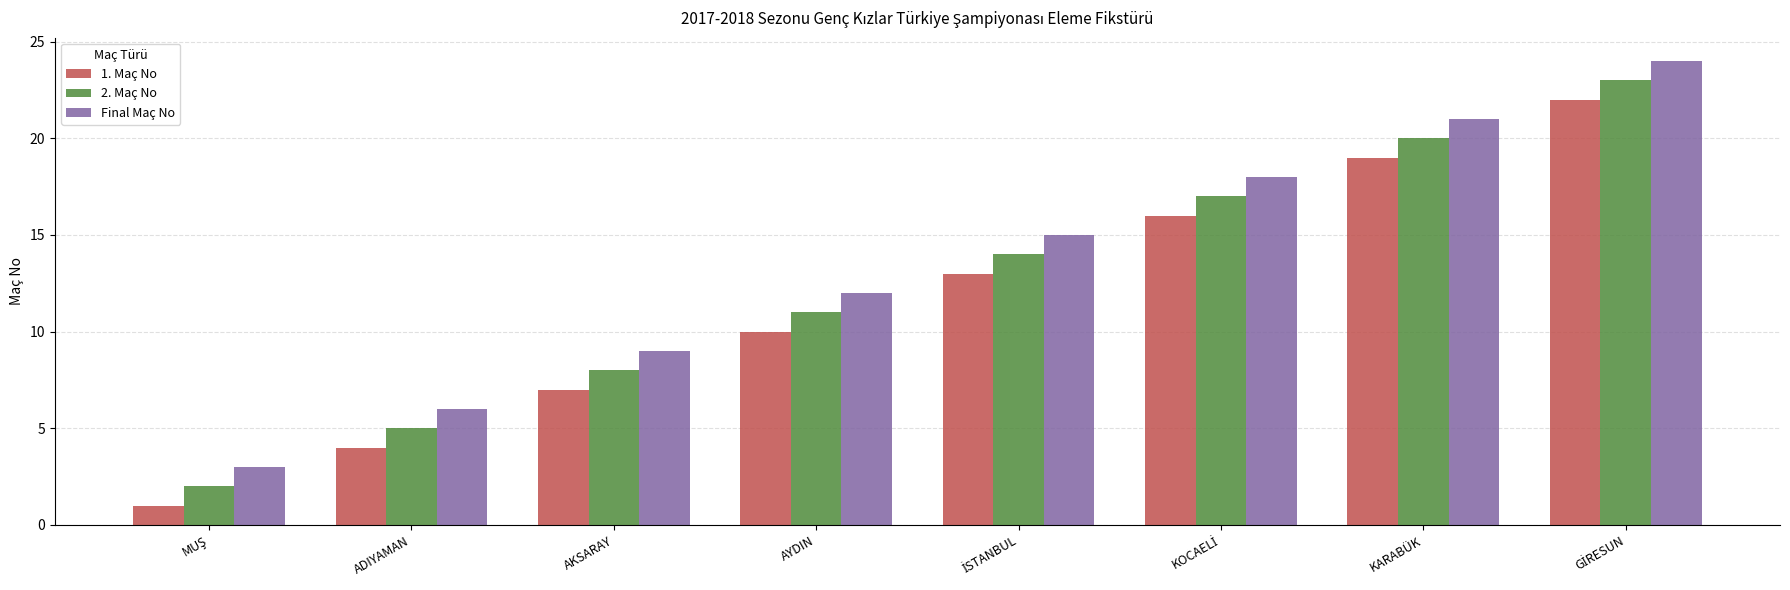

What is the total value across all series at AYDIN?

33